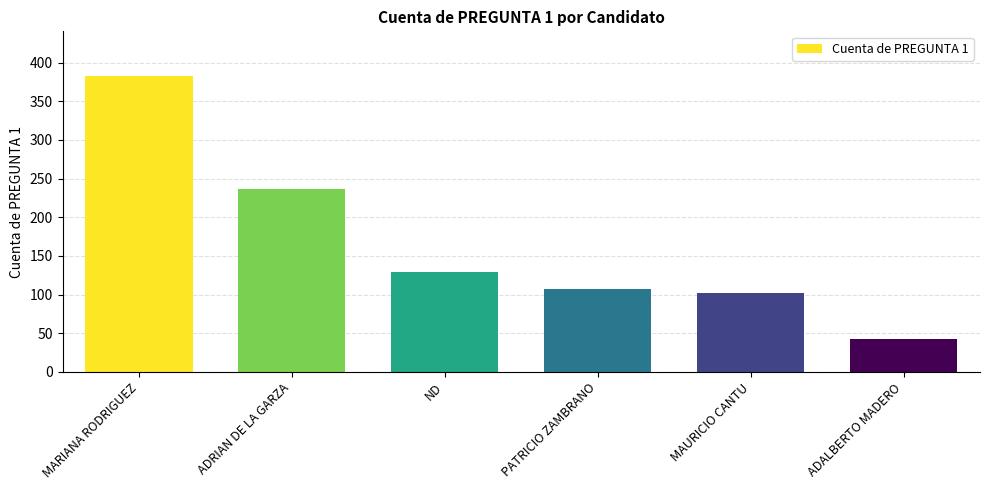

Count the number of categories in the chart.

6